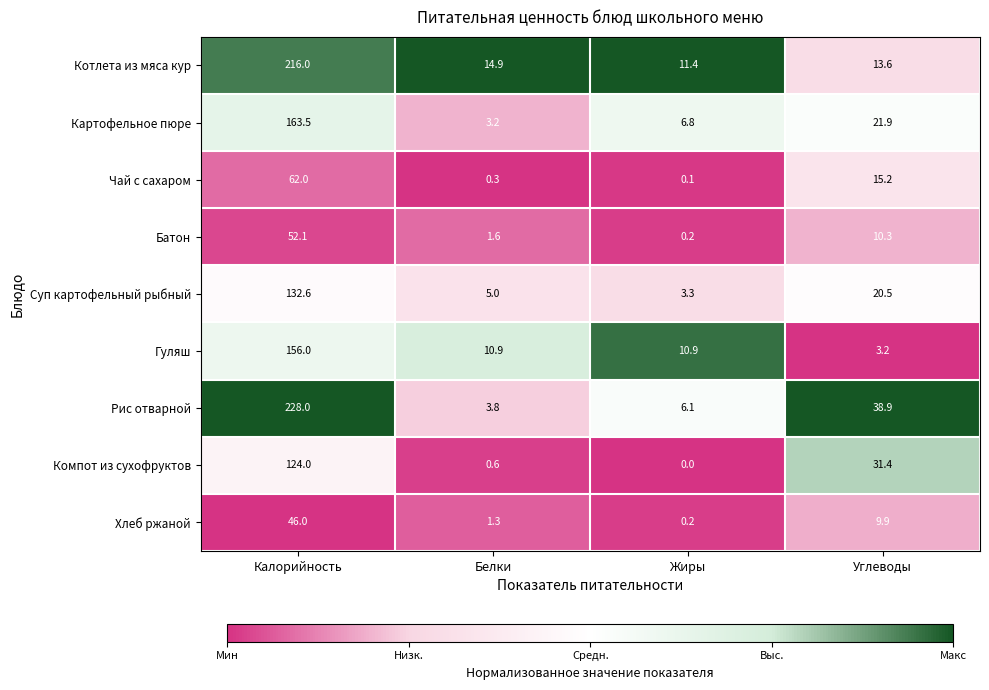

Which series has the largest range (max minus min)?

Рис отварной